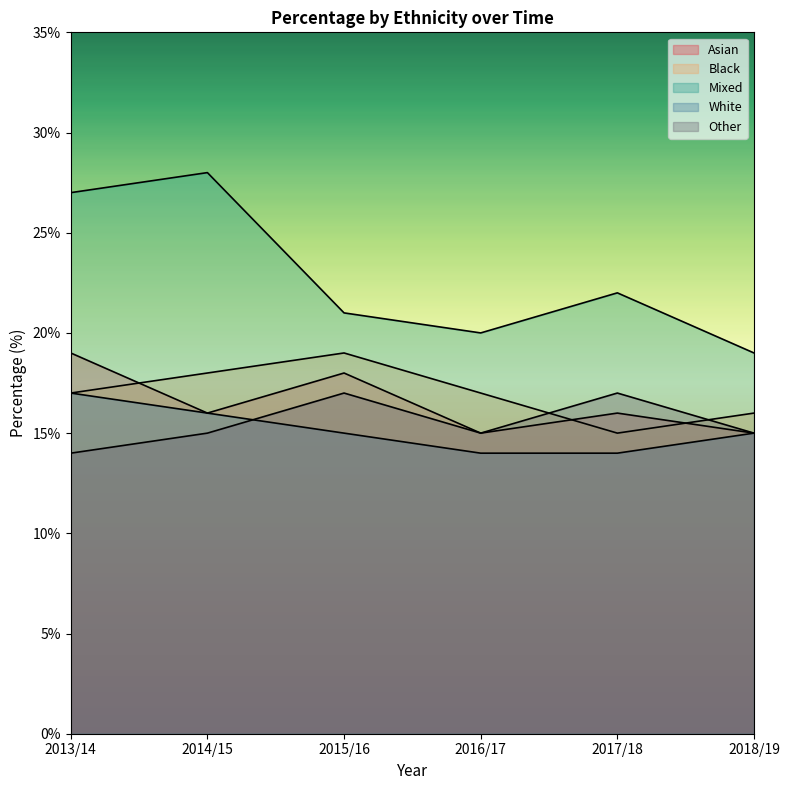

What is the greatest value displayed?

28